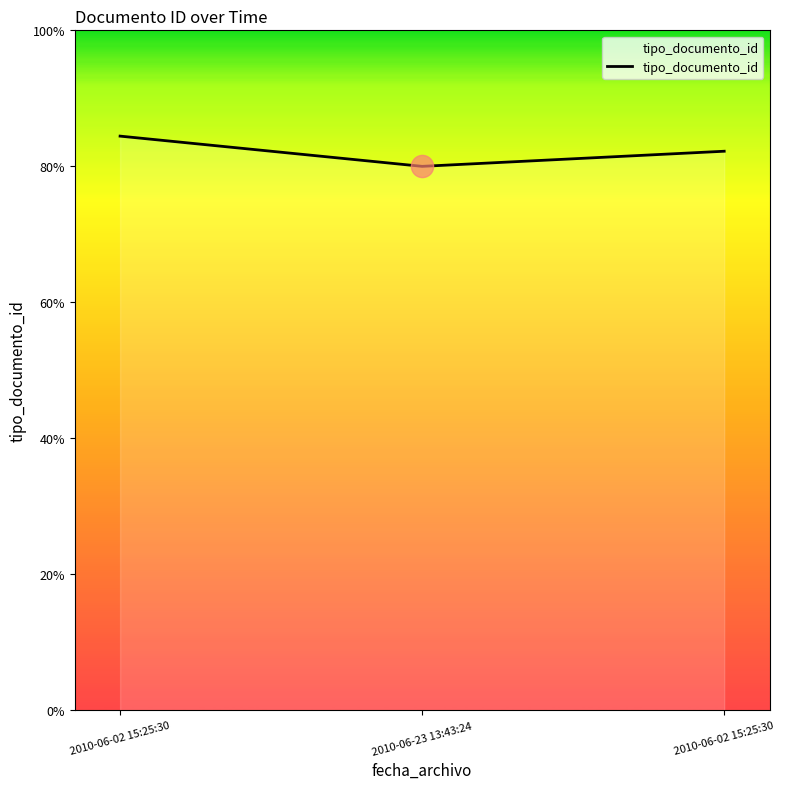

The value at 2010-06-23 13:43:24 is 53. True or false?

False